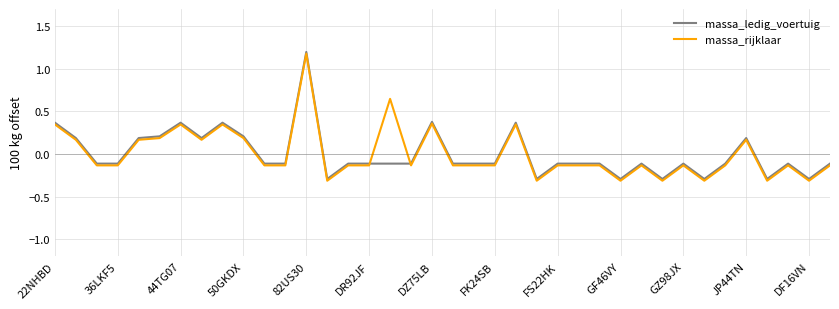

What is the minimum value shown in the chart?

-0.3